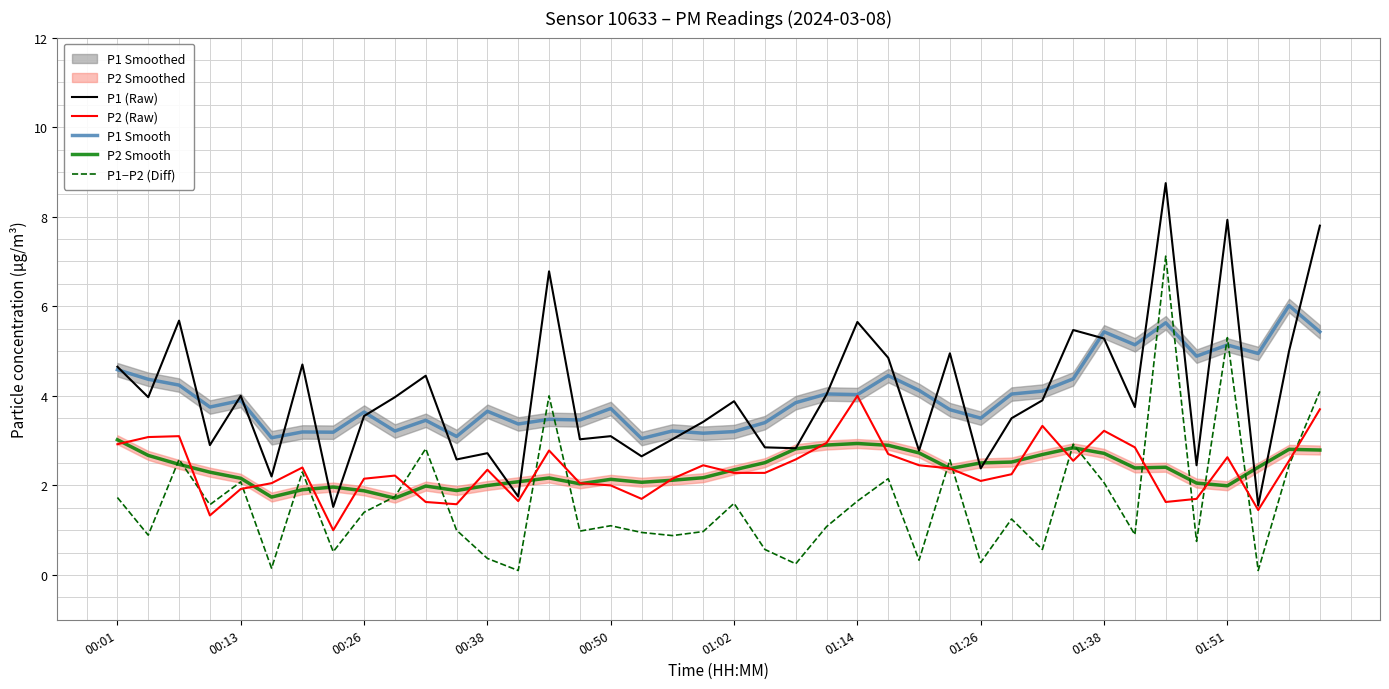

Is this an area chart (filled region under the line)?

No